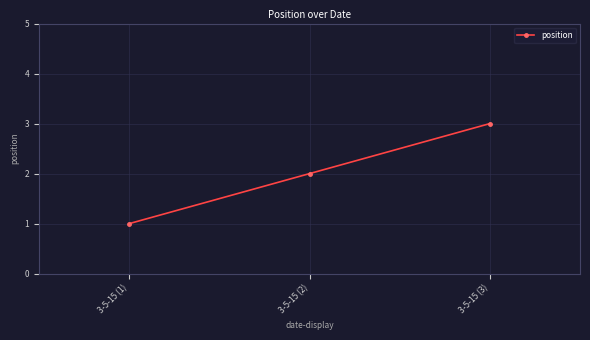

Approximately how many times larger is the value at 3-5-15 (3) compared to 3-5-15 (2)?

1.5